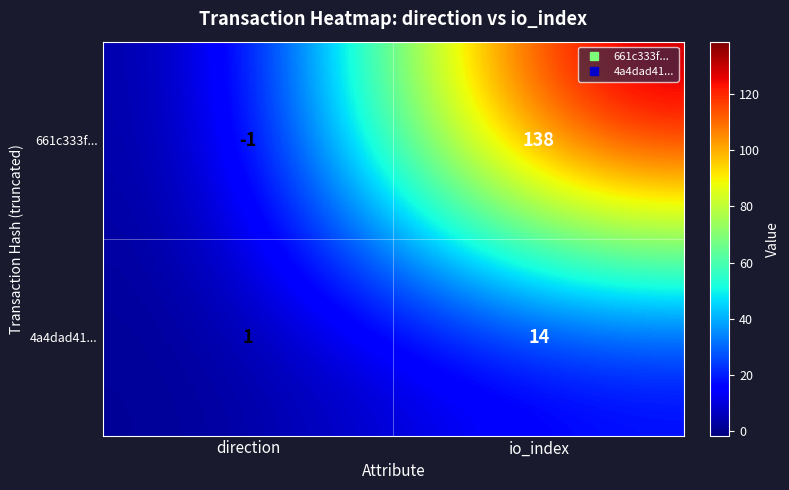

Between direction and io_index, which series saw the biggest shift?

661c333f...